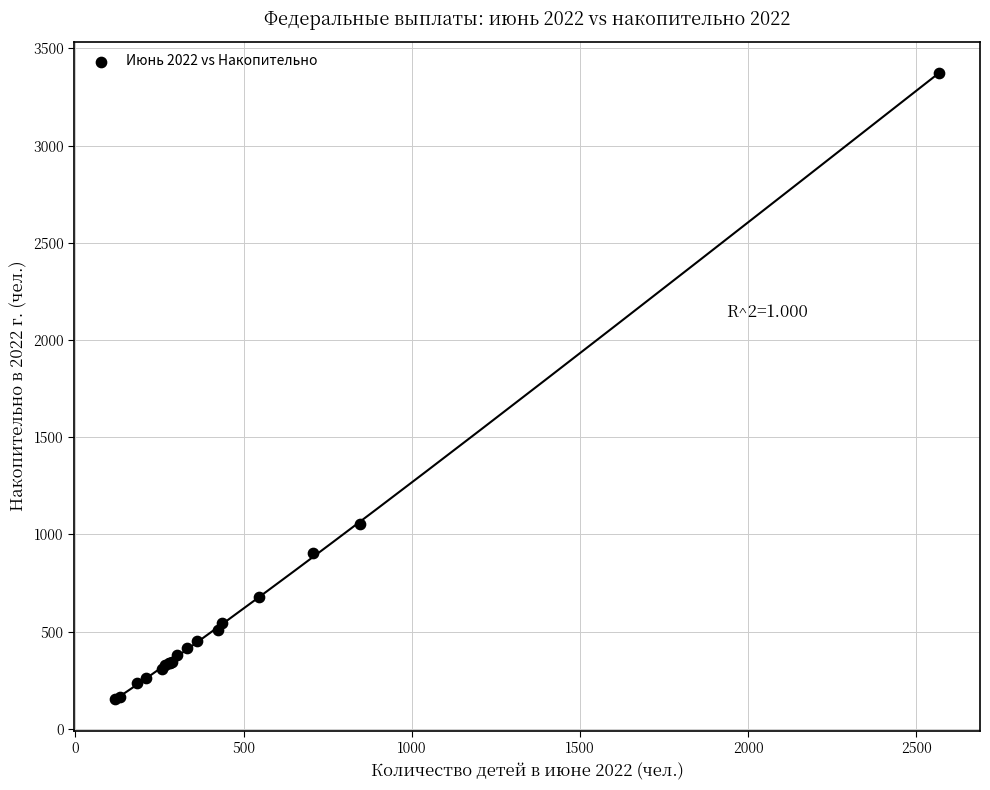

What Y value in the scatter plot is closest to 1763?

1052